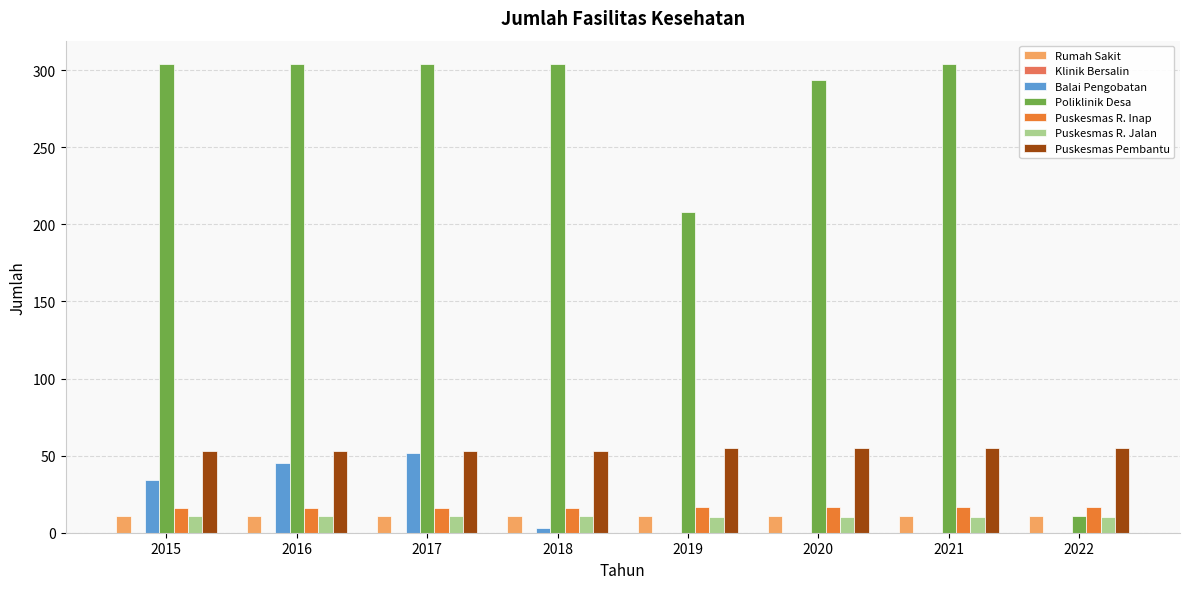

The value of Puskesmas R. Jalan at 2016 is 11. True or false?

True